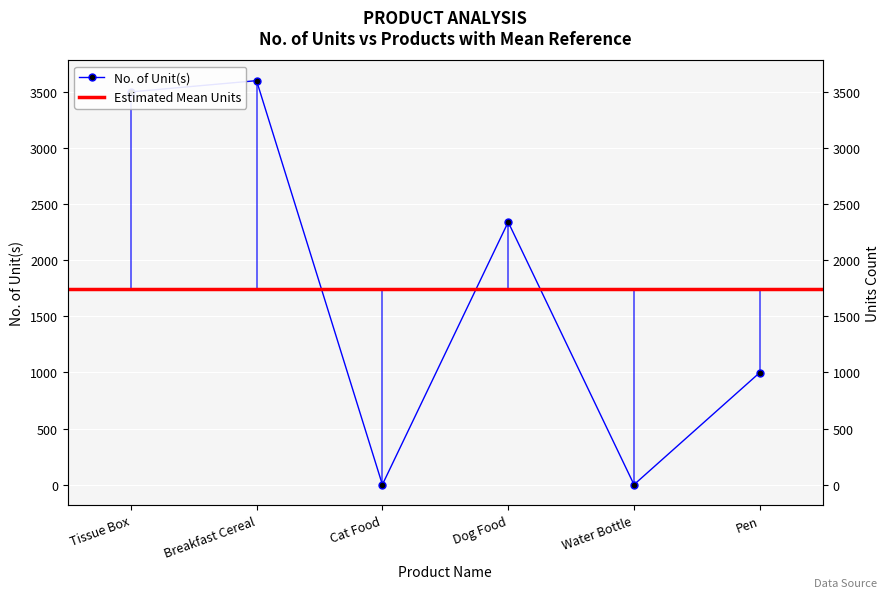

How many values are above zero?

4